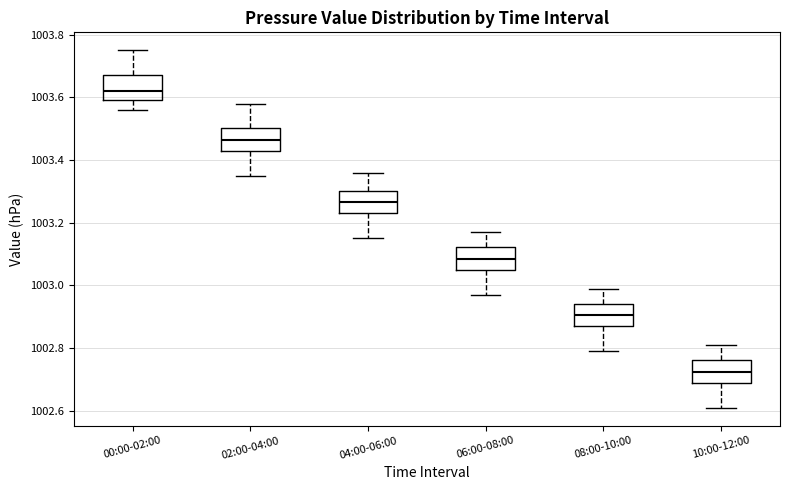

Reading left to right, read every box against the y-axis: the position of its median line, the range the box covers, and the ends of its whiskers. The values are not printed on the chart, so give them approximately, as read against the axis.

00:00-02:00: median 1003.62, box 1003.60 to 1003.68, whiskers 1003.56 to 1003.76
02:00-04:00: median 1003.46, box 1003.44 to 1003.50, whiskers 1003.36 to 1003.58
04:00-06:00: median 1003.26, box 1003.24 to 1003.30, whiskers 1003.16 to 1003.36
06:00-08:00: median 1003.08, box 1003.06 to 1003.12, whiskers 1002.98 to 1003.18
08:00-10:00: median 1002.90, box 1002.88 to 1002.94, whiskers 1002.80 to 1003.00
10:00-12:00: median 1002.72, box 1002.70 to 1002.76, whiskers 1002.62 to 1002.82